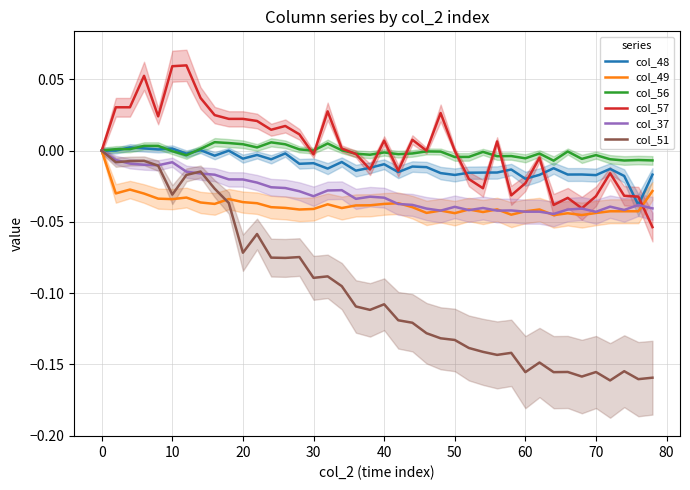

Is it true that col_51 equals -0.0 at 30?

False